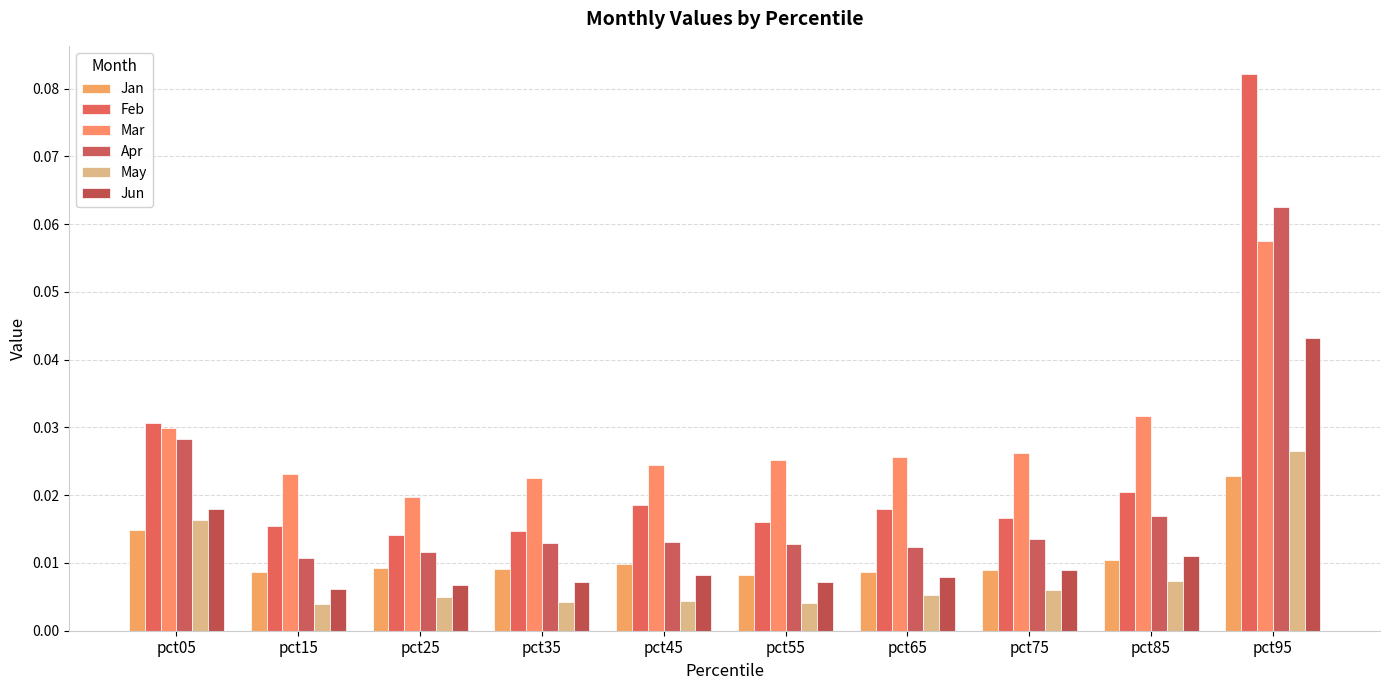

Which series has the largest total across all categories?

Mar